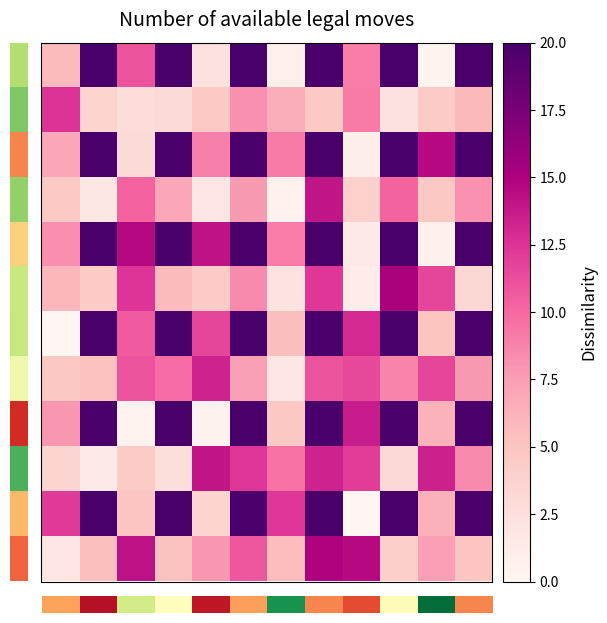

At how many categories does at least one series exceed 0?

12